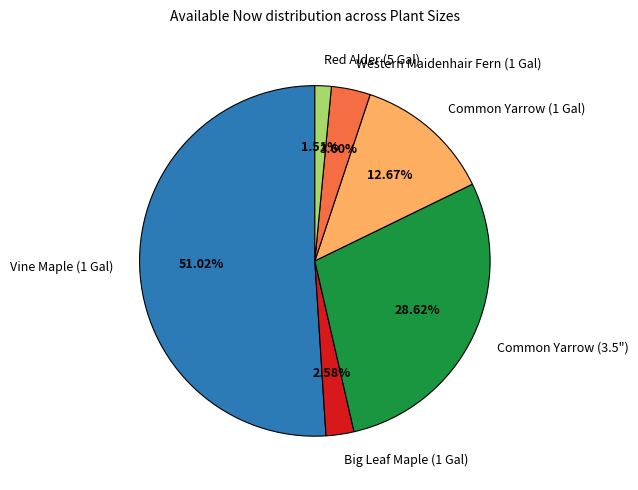

What is the ratio of the value at Common Yarrow (3.5") to the value at Common Yarrow (1 Gal)?

2.3